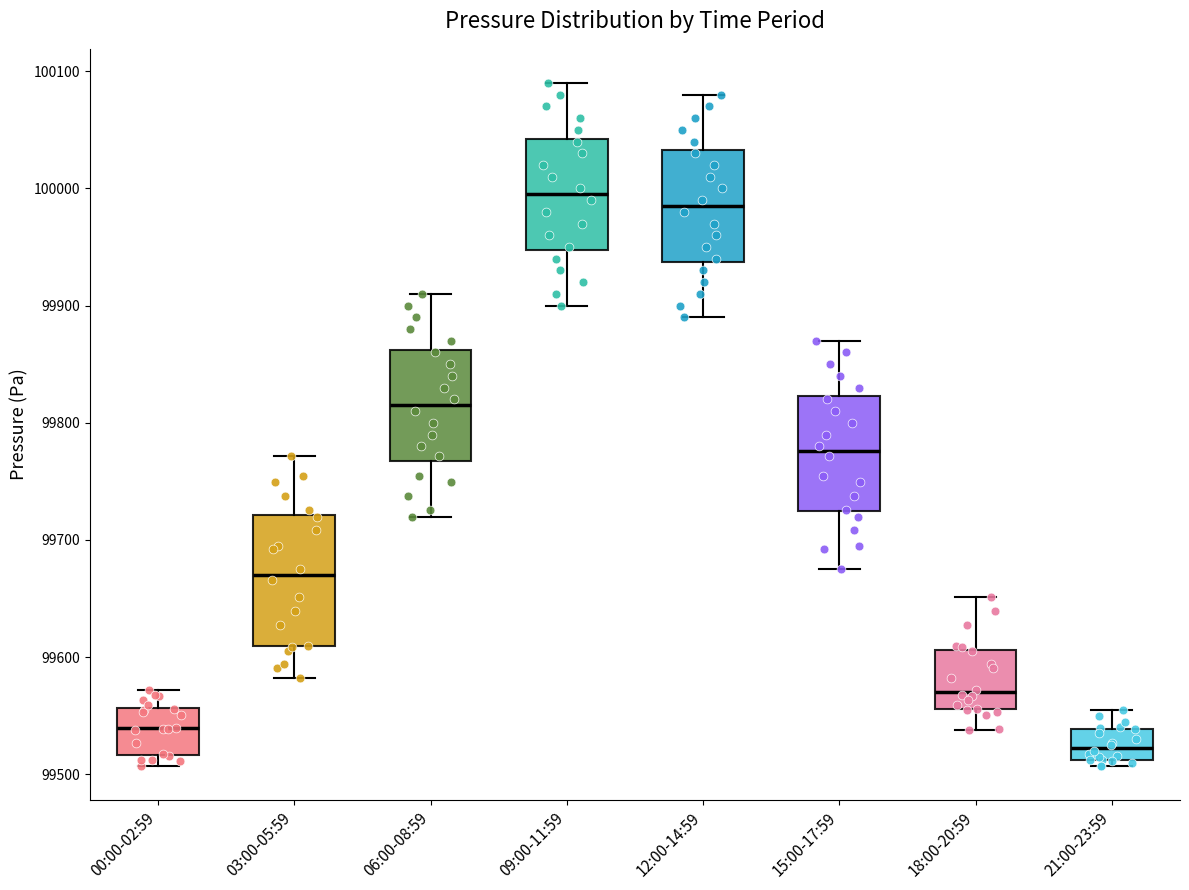

Reading left to right, read every box against the y-axis: the position of its median line, the range the box covers, and the ends of its whiskers. The values are not printed on the chart, so give them approximately, as read against the axis.

00:00-02:59: median 99540, box 99520 to 99560, whiskers 99510 to 99570
03:00-05:59: median 99670, box 99610 to 99720, whiskers 99580 to 99770
06:00-08:59: median 99820, box 99770 to 99860, whiskers 99720 to 99910
09:00-11:59: median 100000, box 99950 to 100040, whiskers 99900 to 100090
12:00-14:59: median 99990, box 99940 to 100030, whiskers 99890 to 100080
15:00-17:59: median 99780, box 99720 to 99820, whiskers 99680 to 99870
18:00-20:59: median 99570, box 99560 to 99610, whiskers 99540 to 99650
21:00-23:59: median 99520, box 99510 to 99540, whiskers 99510 (just below the box's lower edge) to 99560